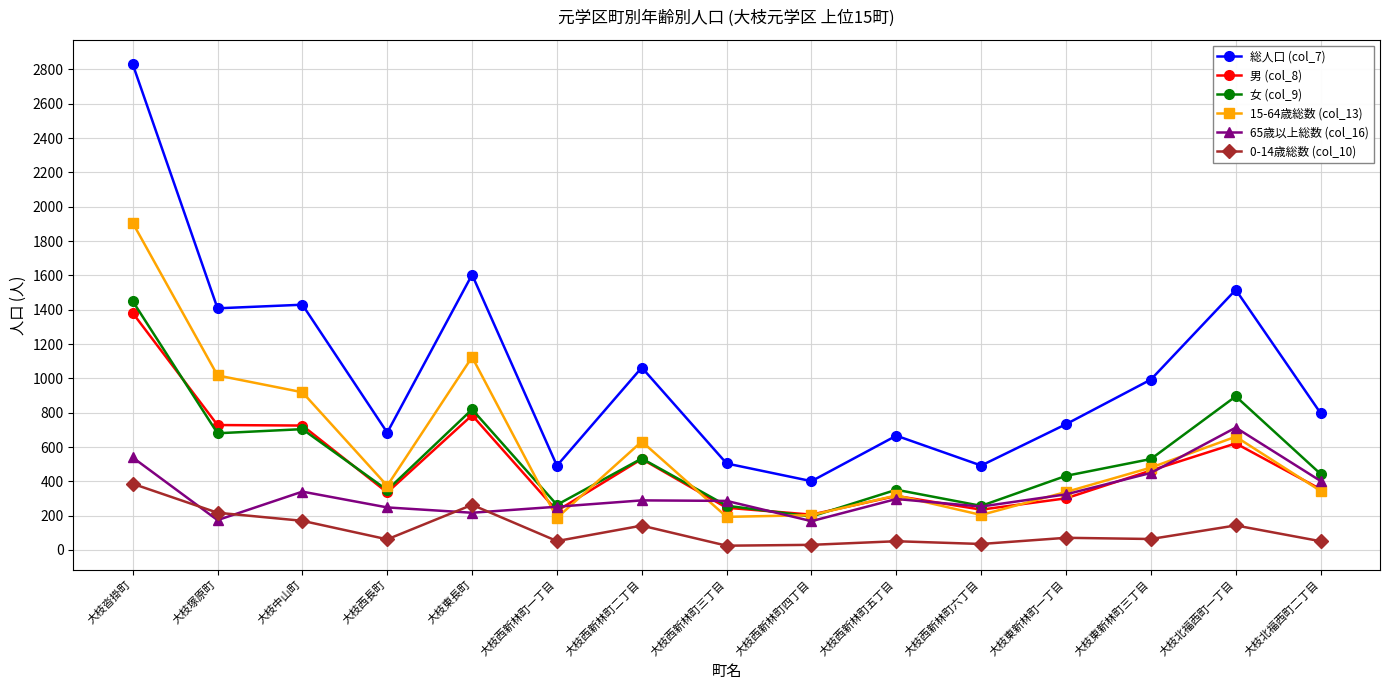

Between 大枝中山町 and 大枝東新林町三丁目, which series saw the biggest shift?

15-64歳総数 (col_13)